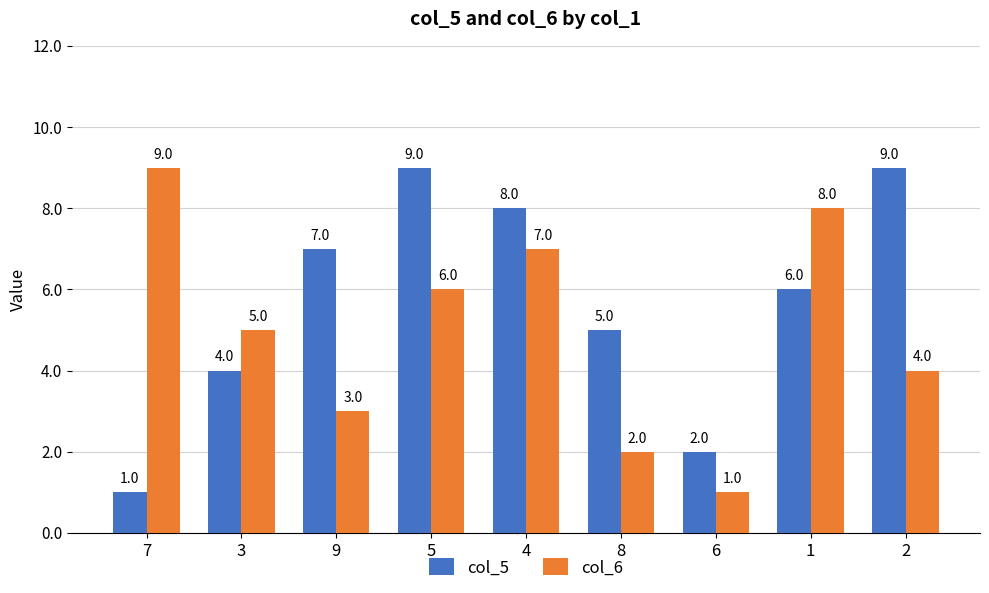

Where is col_6 nearest to the value 5?

3